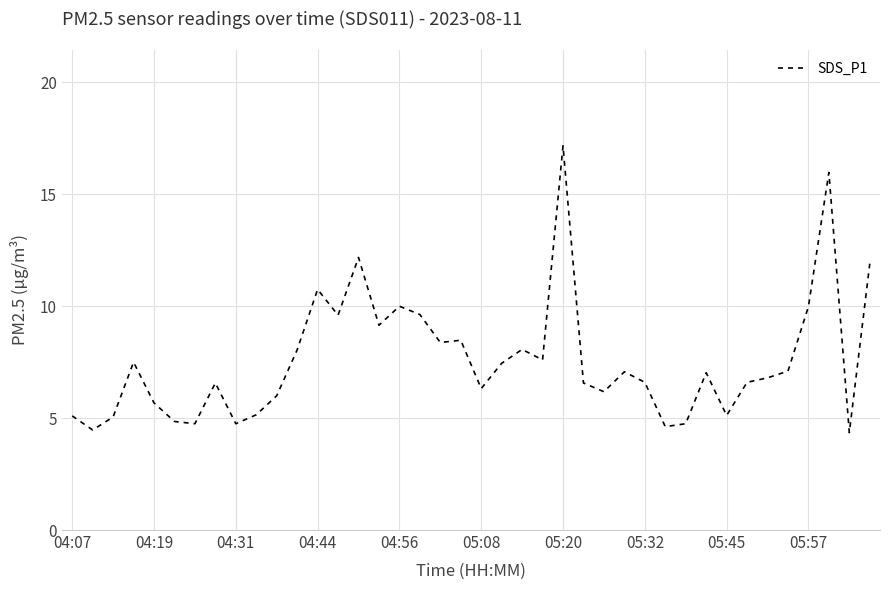

What is the maximum value shown in the chart?

17.2